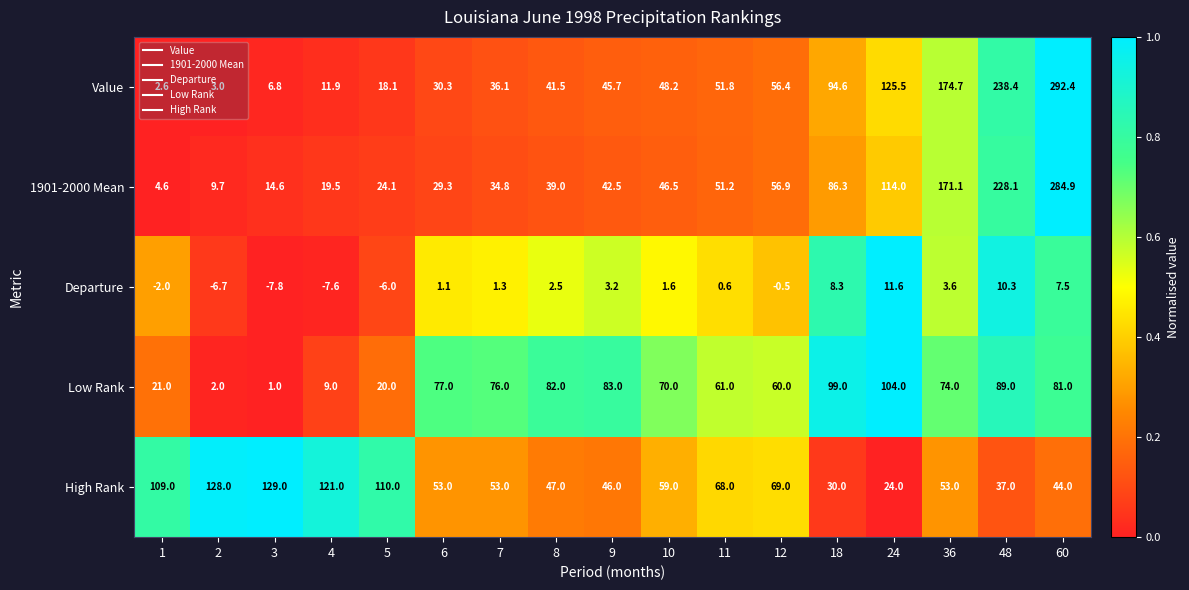

Rank the series at 12 from highest to lowest value.

High Rank, Low Rank, 1901-2000 Mean, Value, Departure